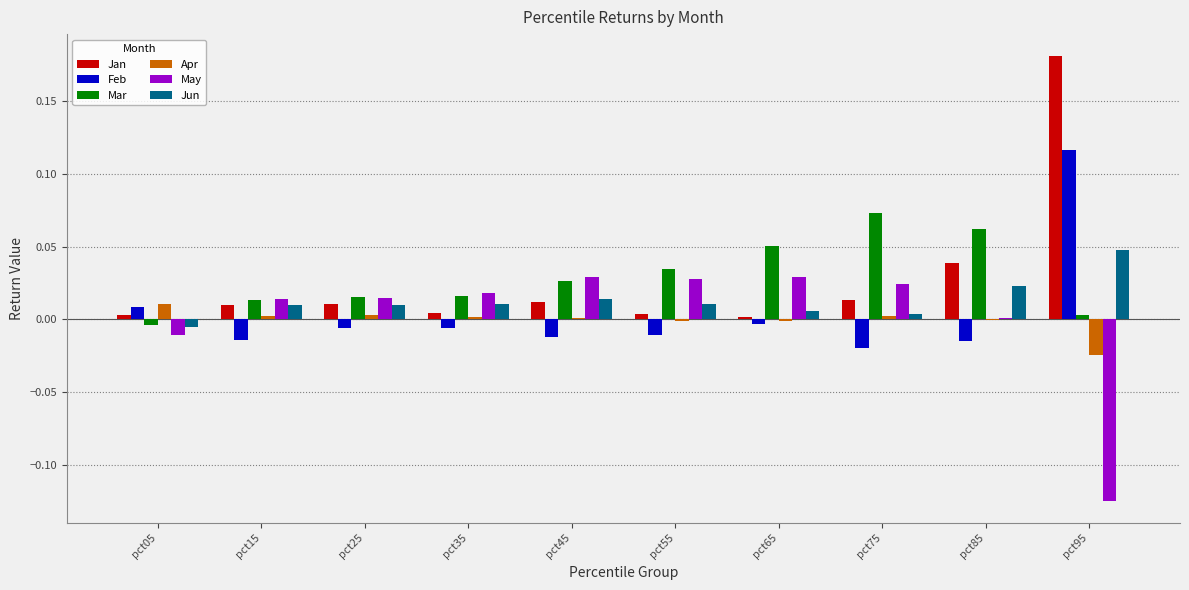

The value of Jun at pct85 is 0.0. True or false?

True